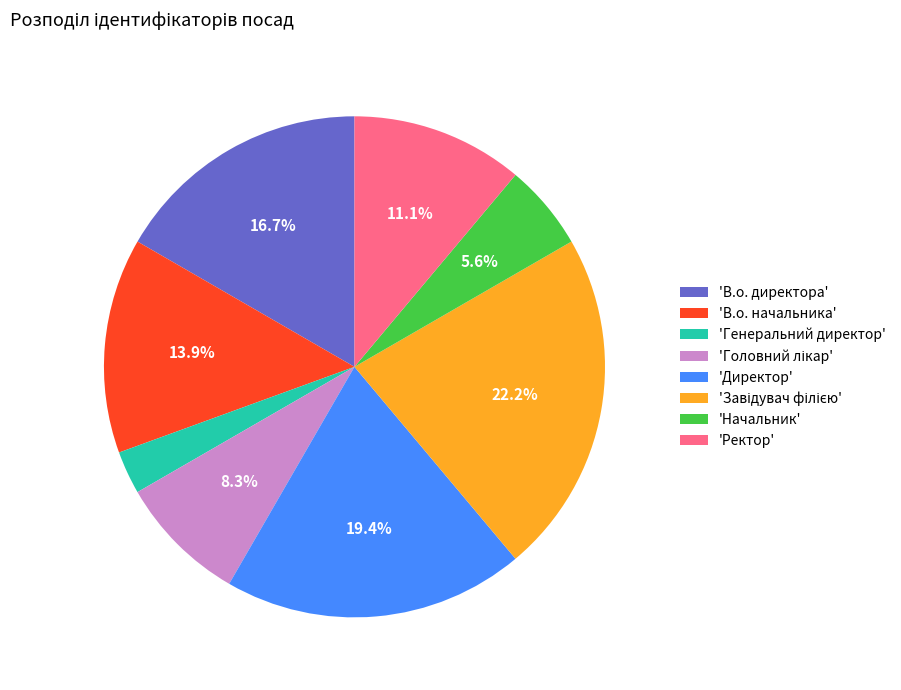

To the nearest percent, what is the average slice percentage?

12%